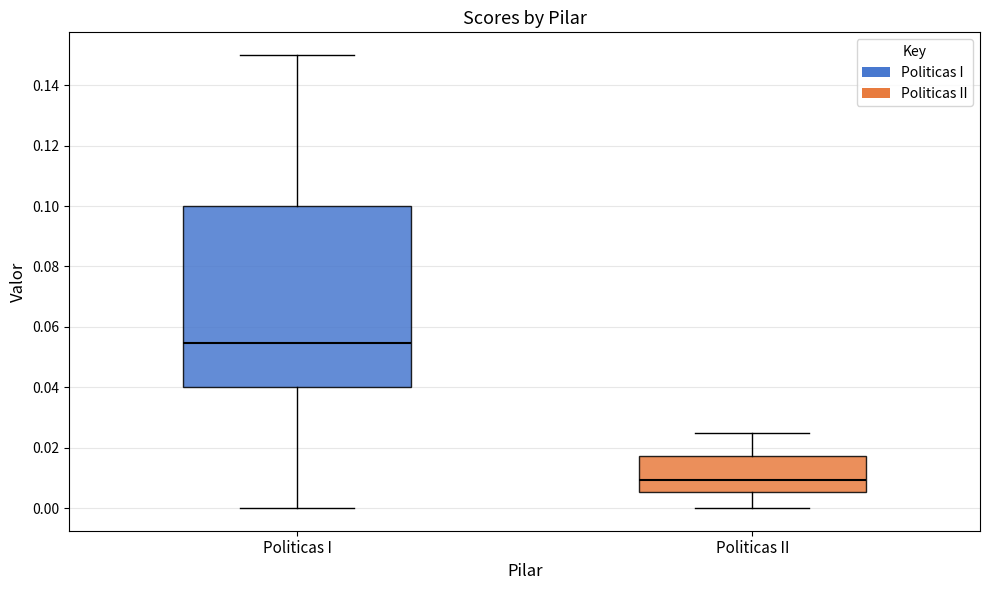

Reading left to right, transcribe this box plot: for each box, give where its median line is, the range the box spans, and where its two whiskers end, as read against the y-axis. The values are not printed on the chart, so give them approximately, as read against the axis.

Politicas I: median 0.054, box 0.040 to 0.100, whiskers 0.000 to 0.150
Politicas II: median 0.010, box 0.006 to 0.018, whiskers 0.000 to 0.026